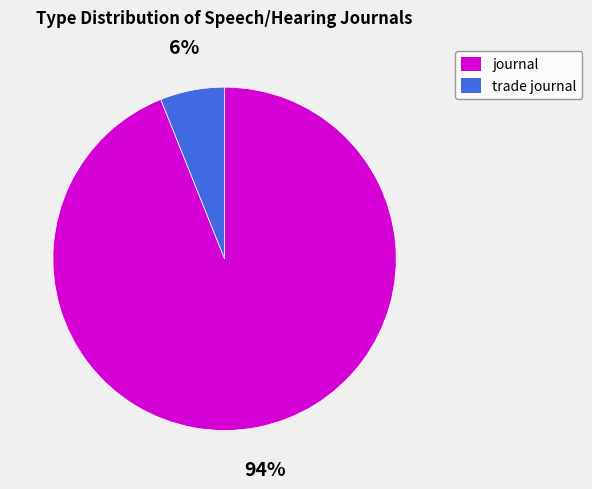

To the nearest percent, what portion does trade journal represent?

6%